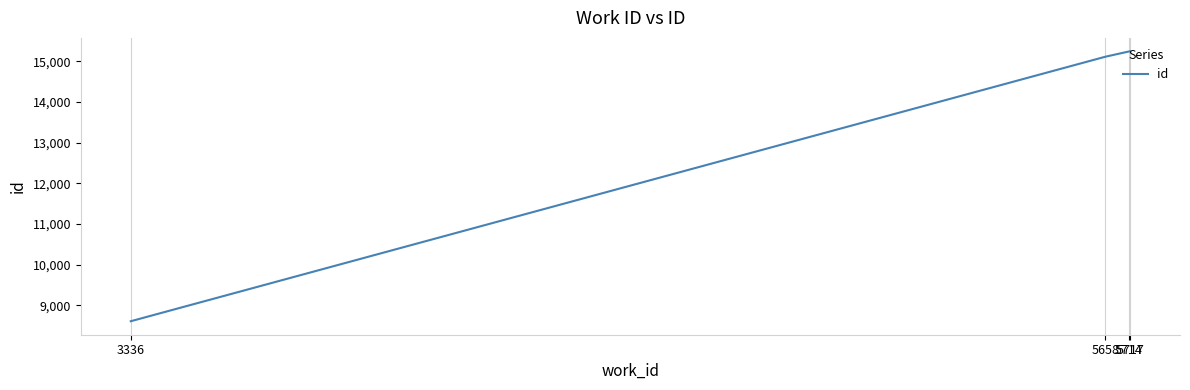

What is the difference between the values at 3336 and 5658?

6507